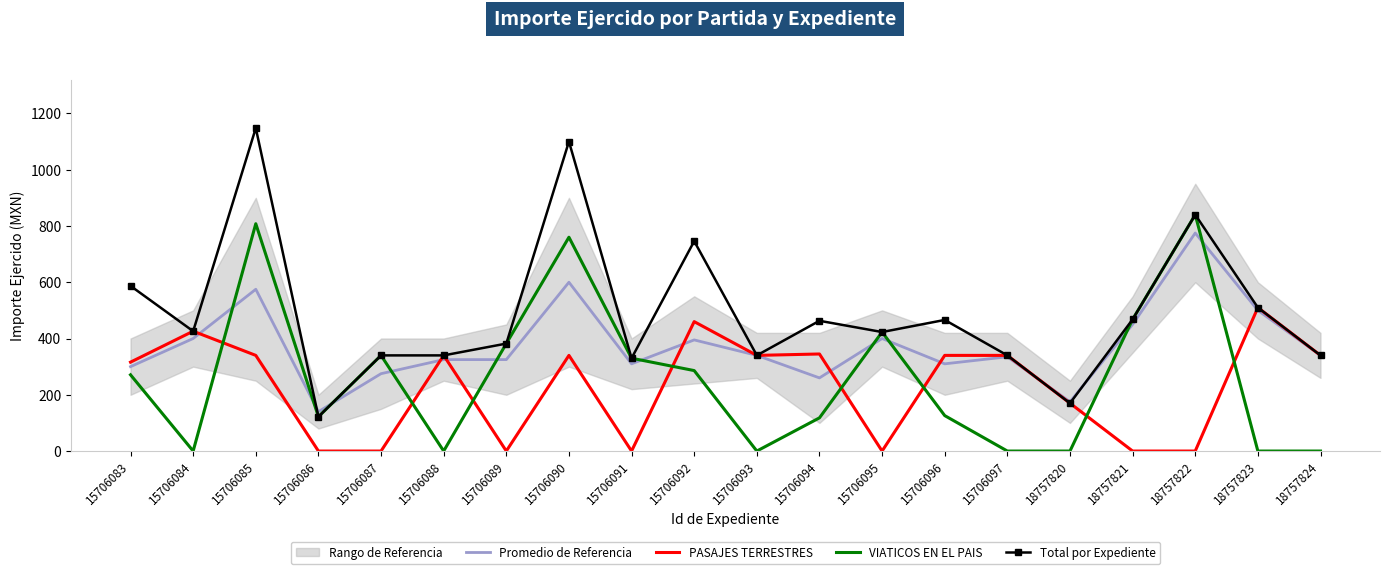

How many lines are shown in the chart?

4